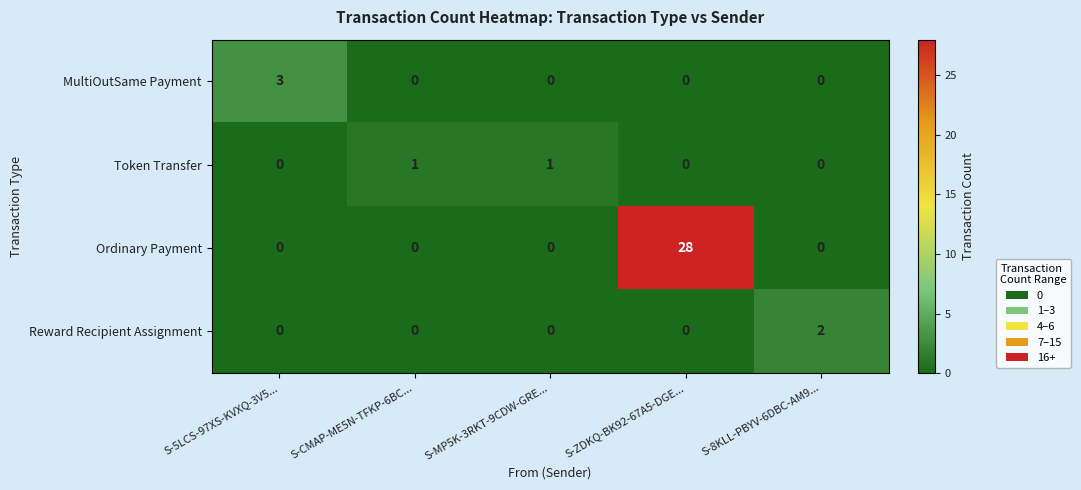

Which series has the widest spread of values?

Ordinary Payment